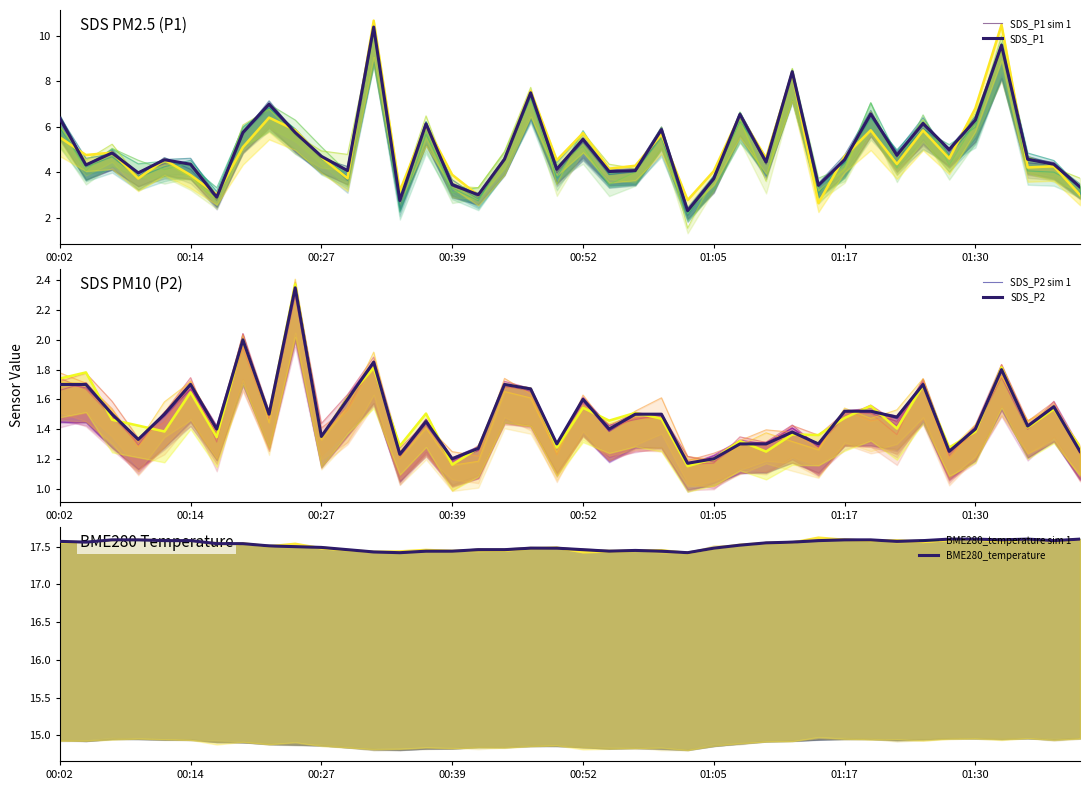

What are all the series names shown in the legend?

SDS_P1 sim 1, SDS_P1, SDS_P2 sim 1, SDS_P2, BME280_temperature sim 1, BME280_temperature